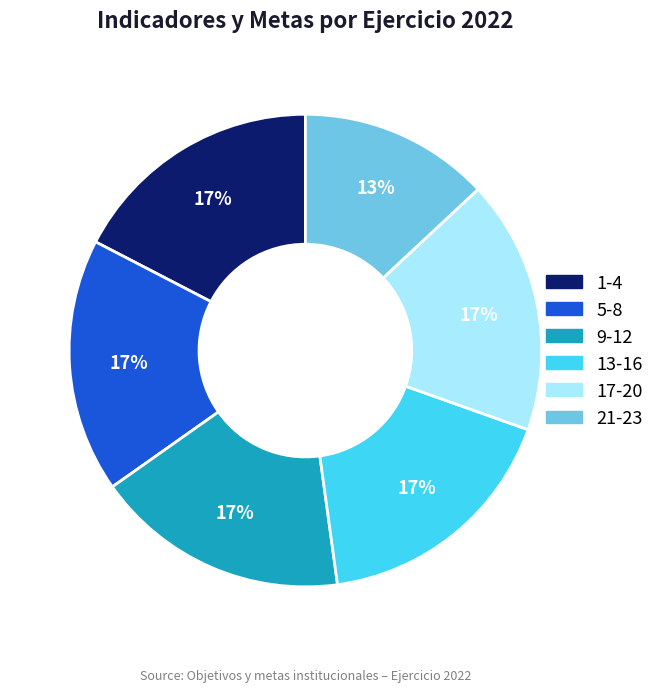

Does any single category account for the majority?

No